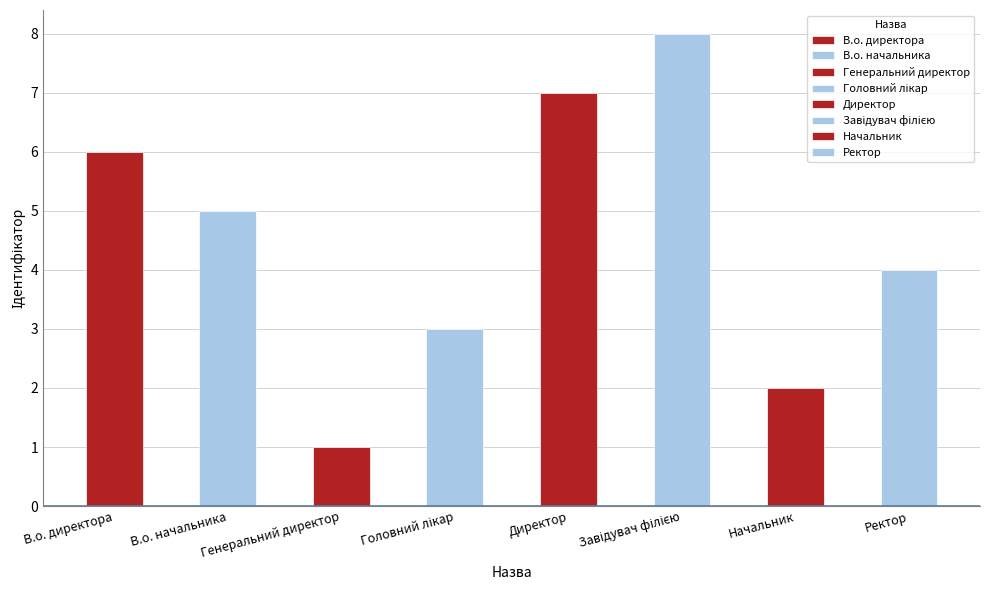

The value at Завідувач філією is 8. True or false?

True